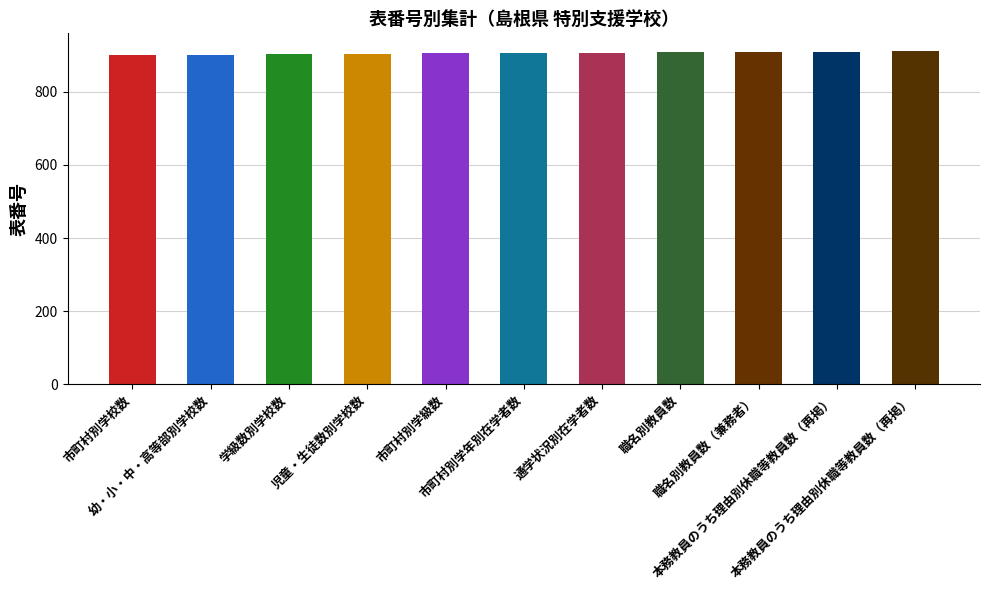

How many bars are there in total?

11